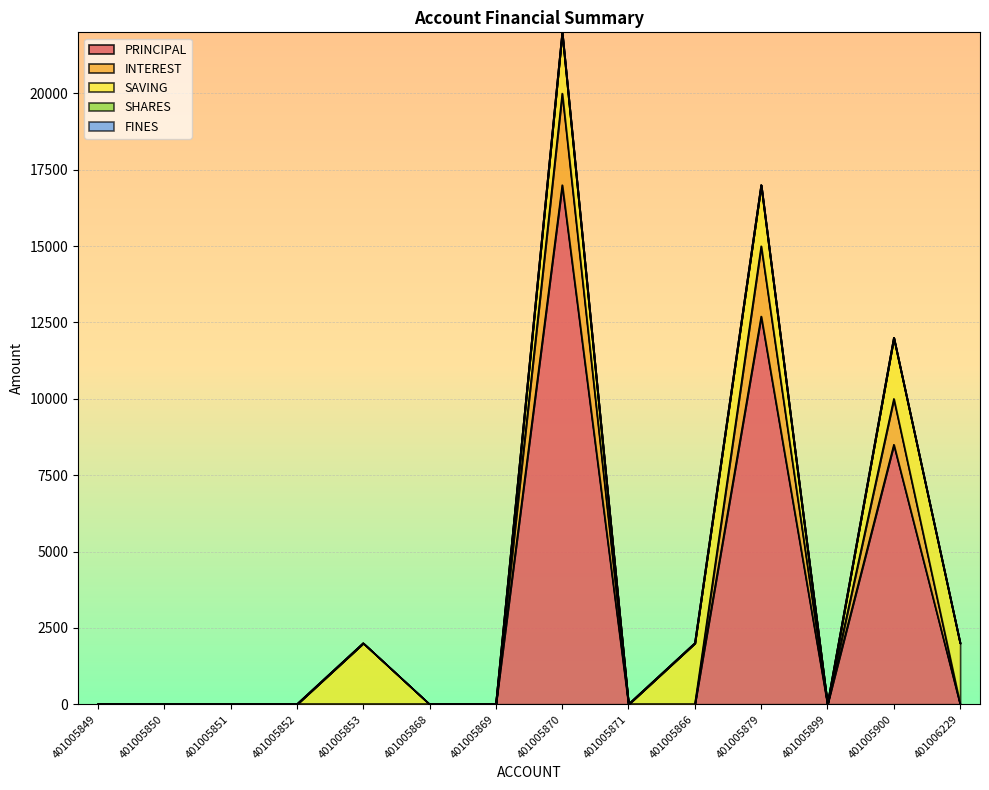

Which series has the largest range (max minus min)?

PRINCIPAL